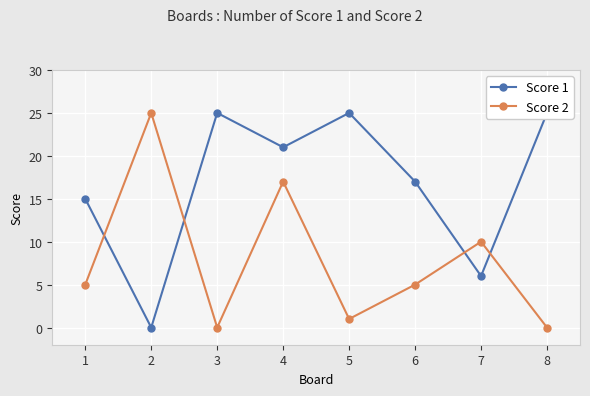

The value of Score 2 at 2 is 25. True or false?

True